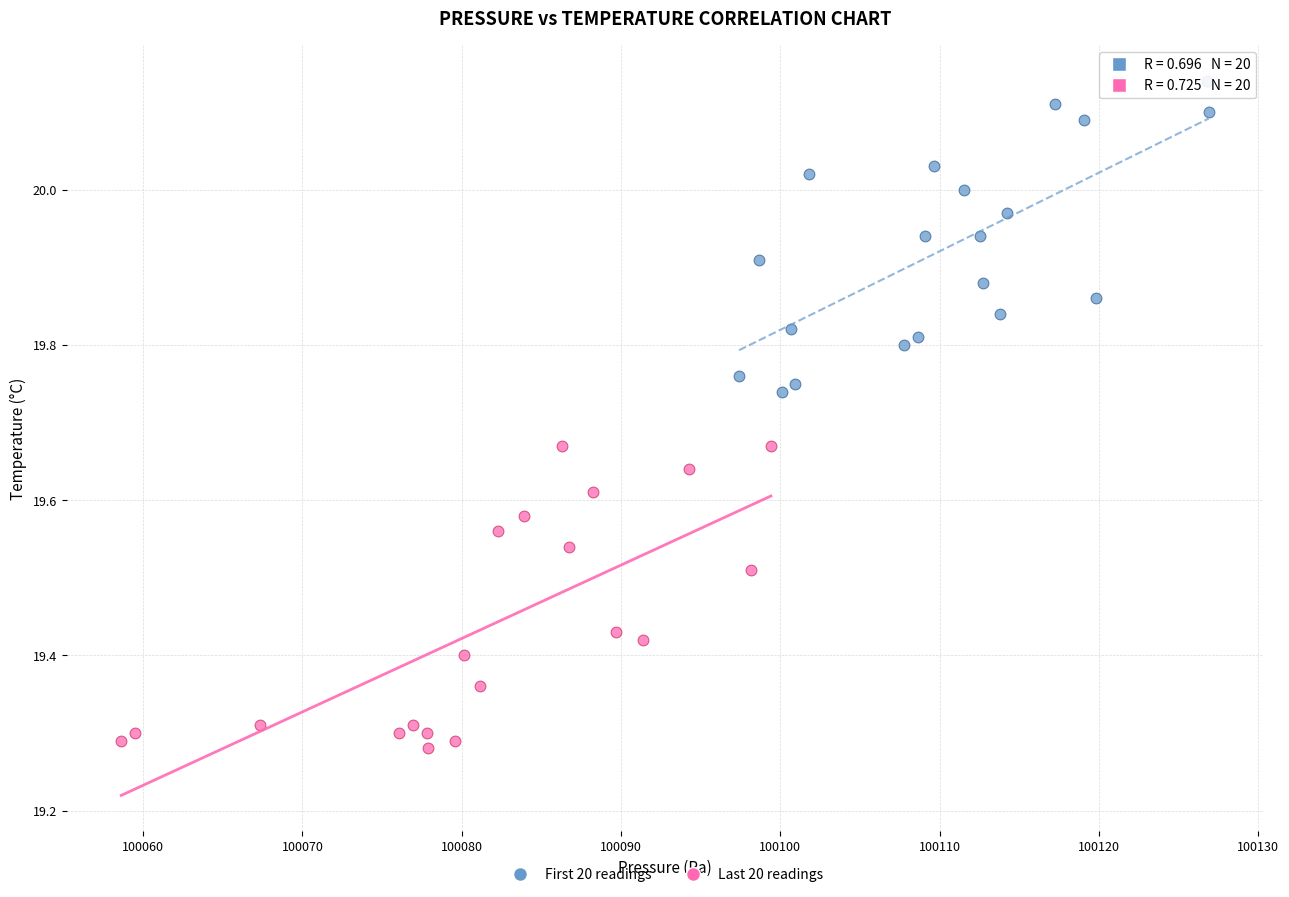

Which series reaches the maximum Y coordinate?

First 20 readings